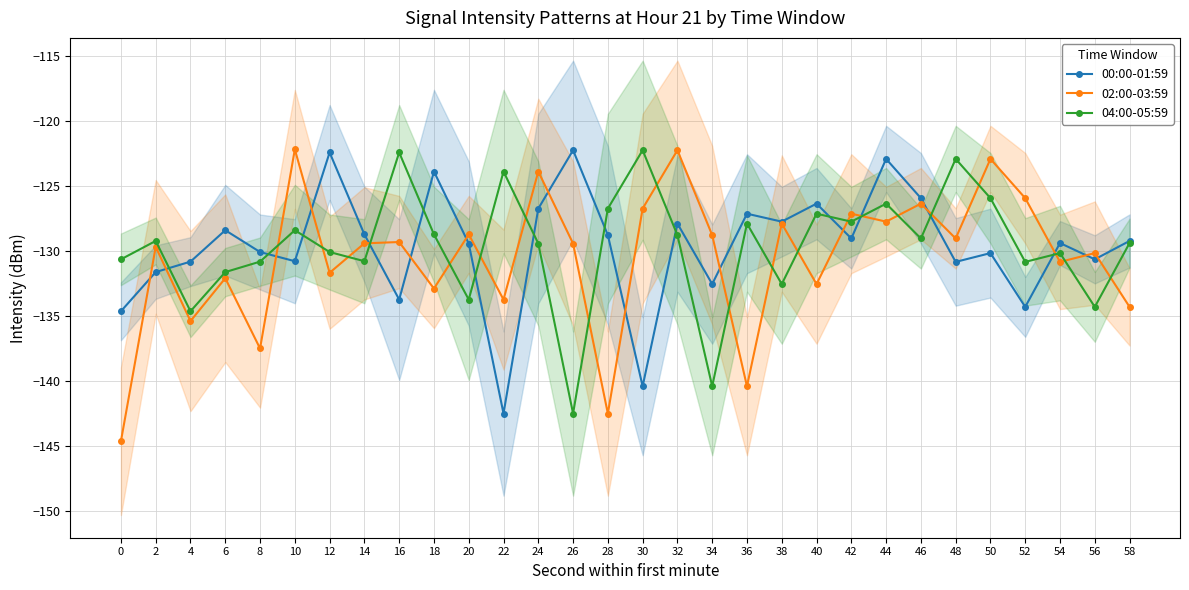

What is the difference between the highest and lowest values at 38?

4.8